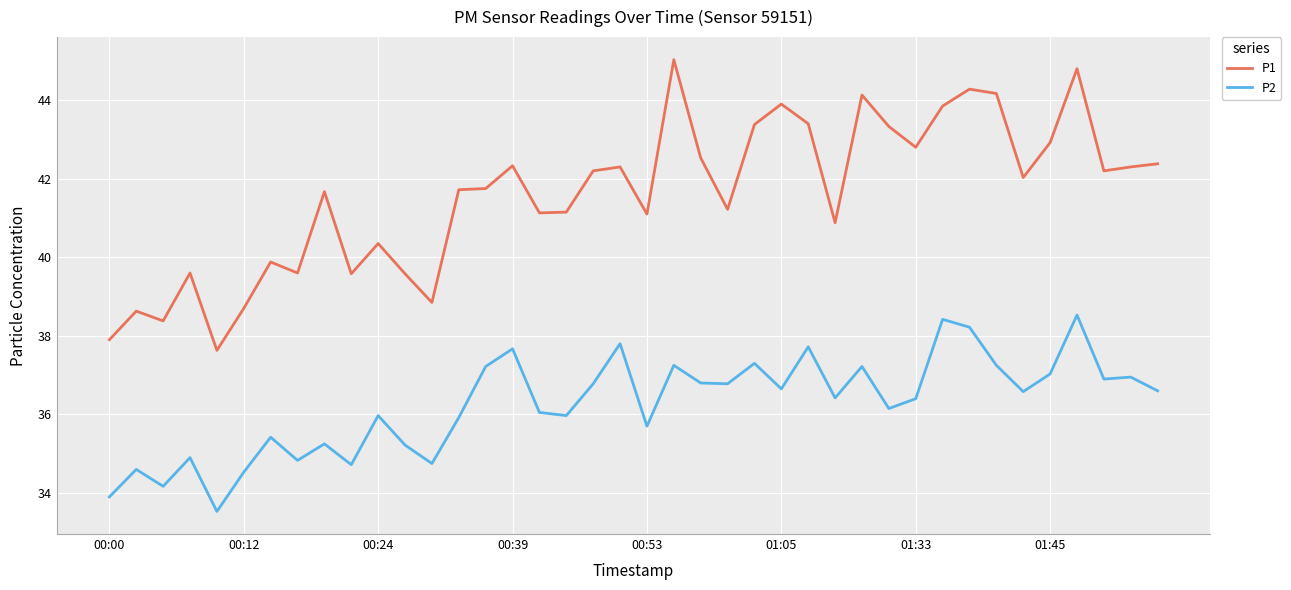

What is the maximum value shown in the chart?

45.0